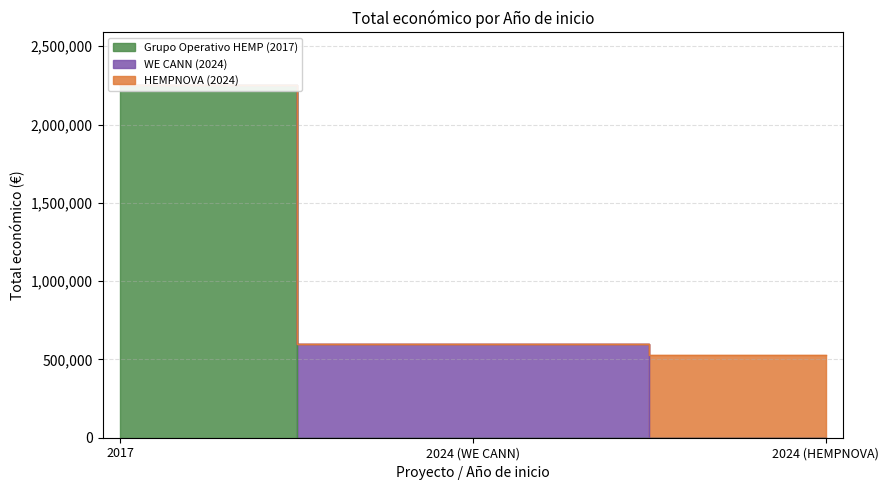

What is the sum of all values?

3377220